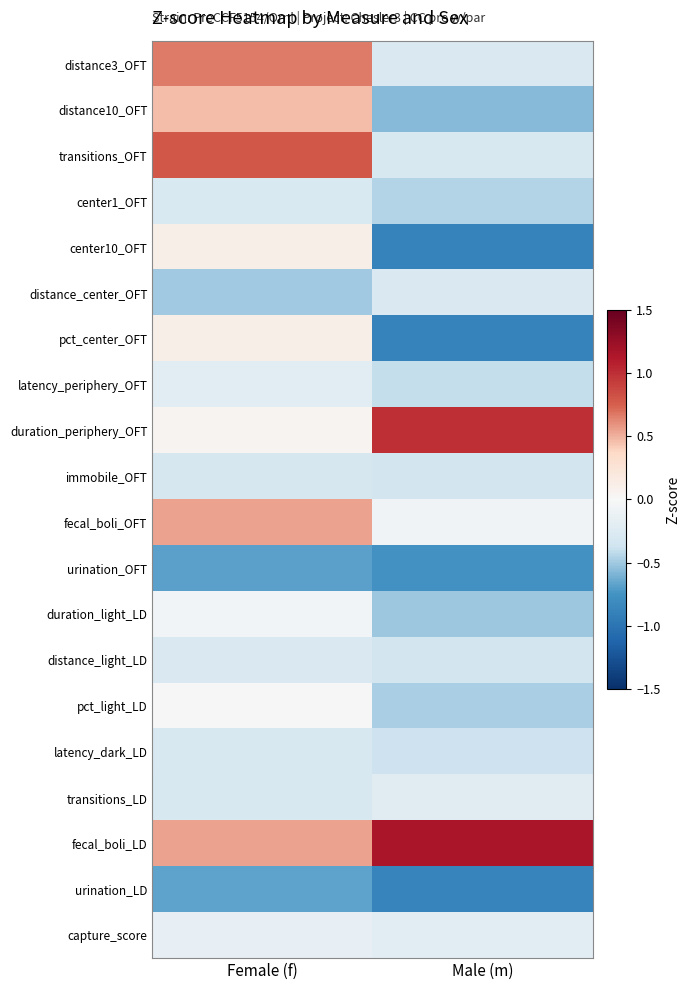

At which category is the sum across all series the highest?

Female (f)